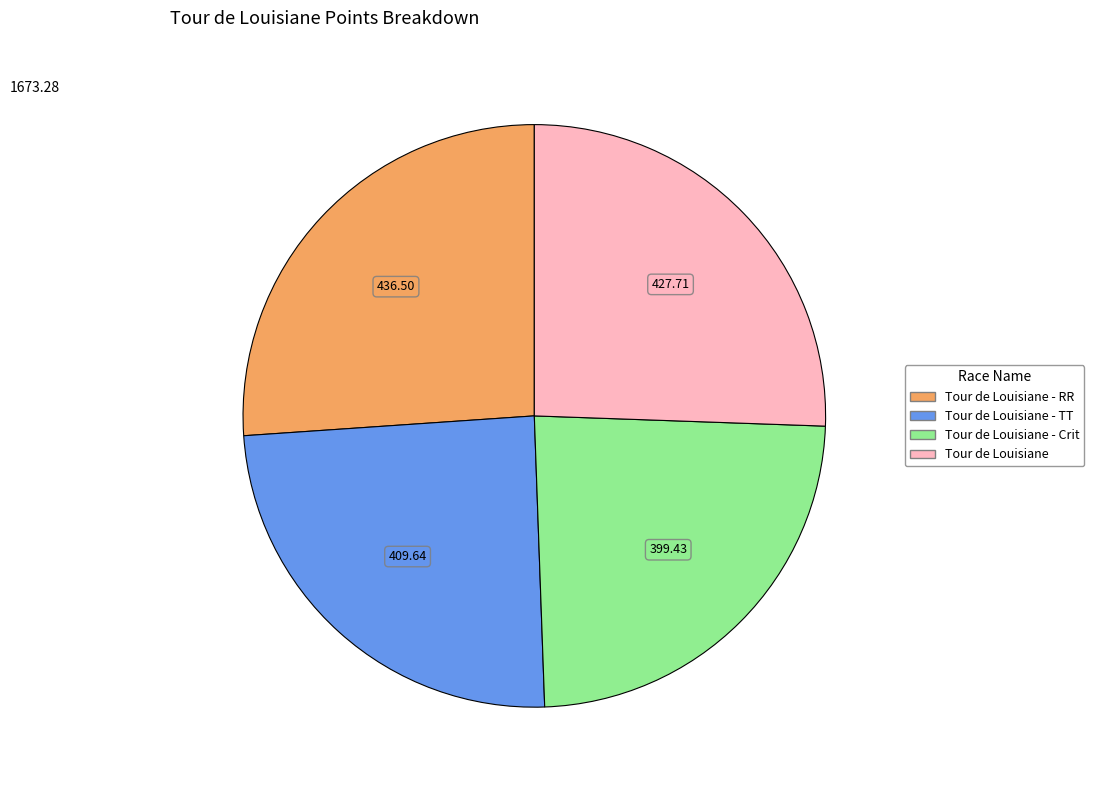

Is there a majority slice in this chart?

No